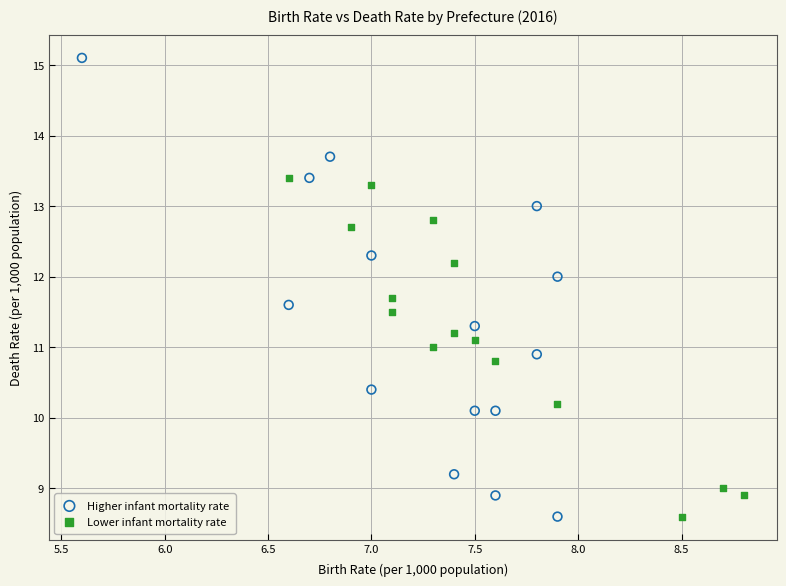

Which series has the widest spread of Y values?

Higher infant mortality rate